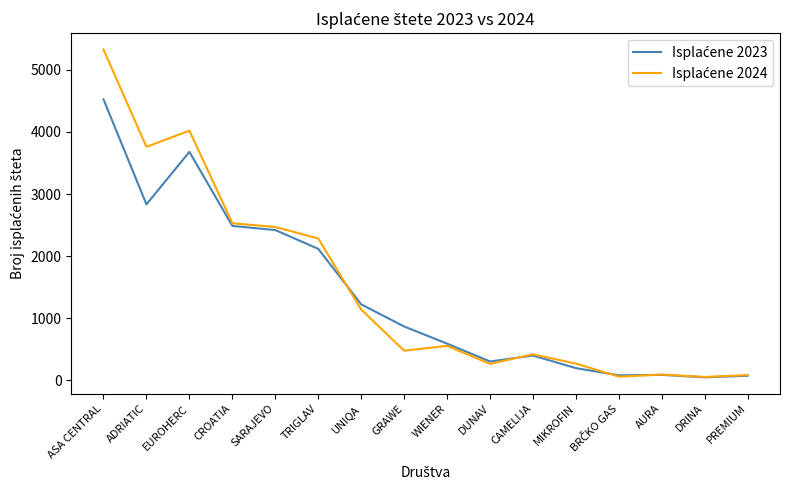

What is the maximum value shown in the chart?

5326